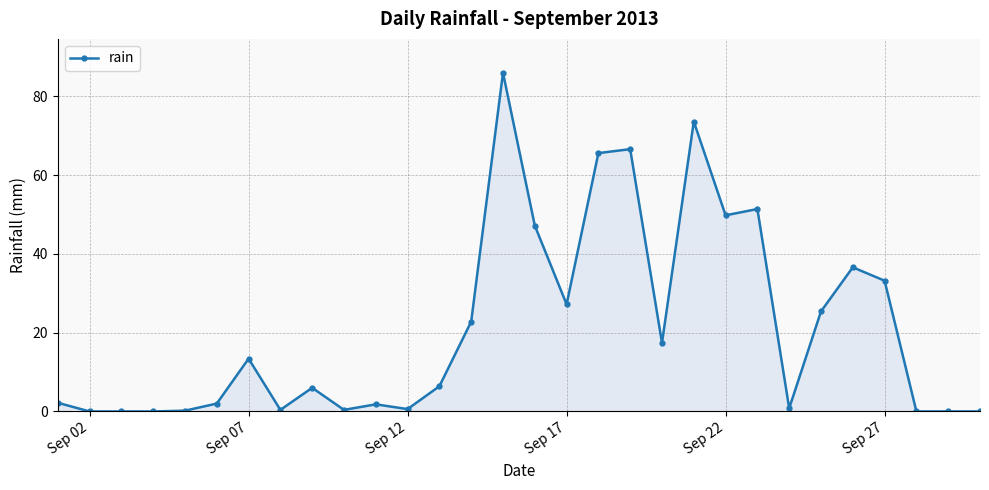

What is the average value?

21.2